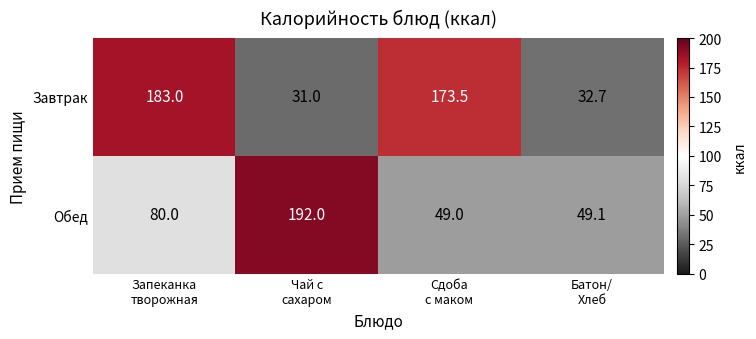

Rank the series at Чай с
сахаром from highest to lowest value.

Обед, Завтрак